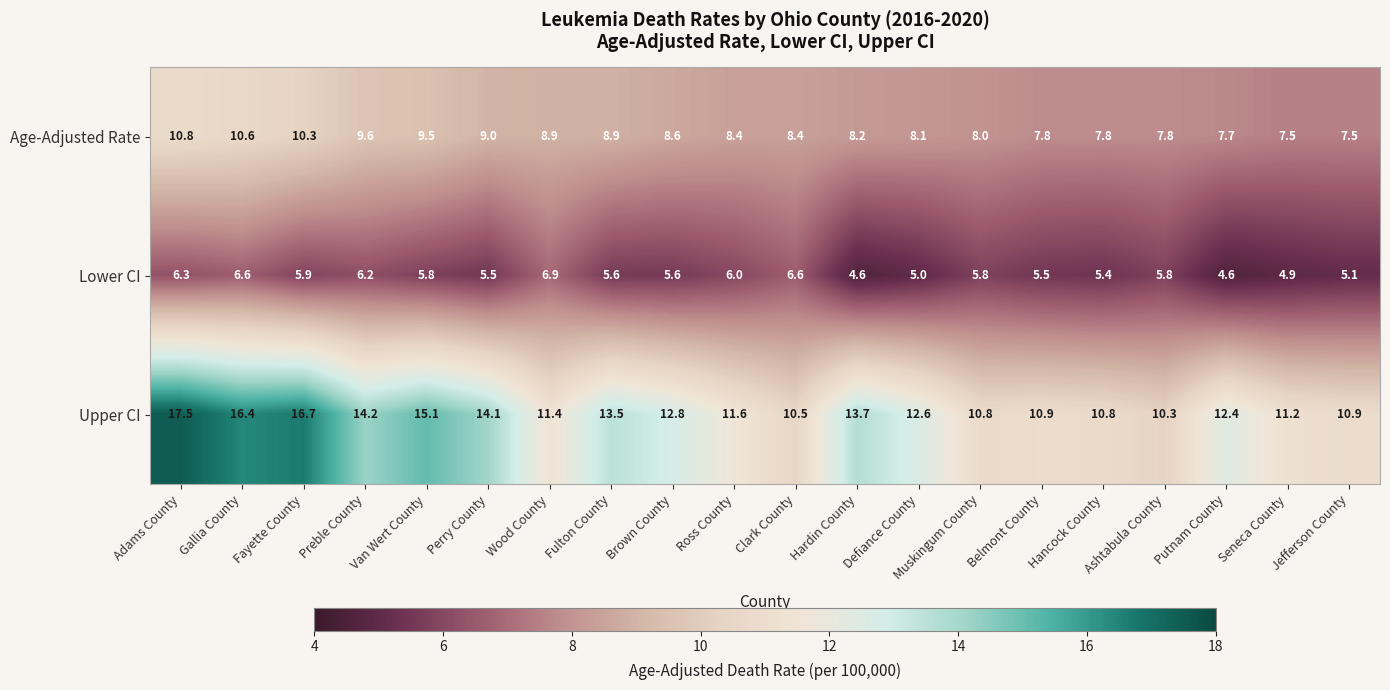

At which label does Lower CI reach its peak?

Wood County